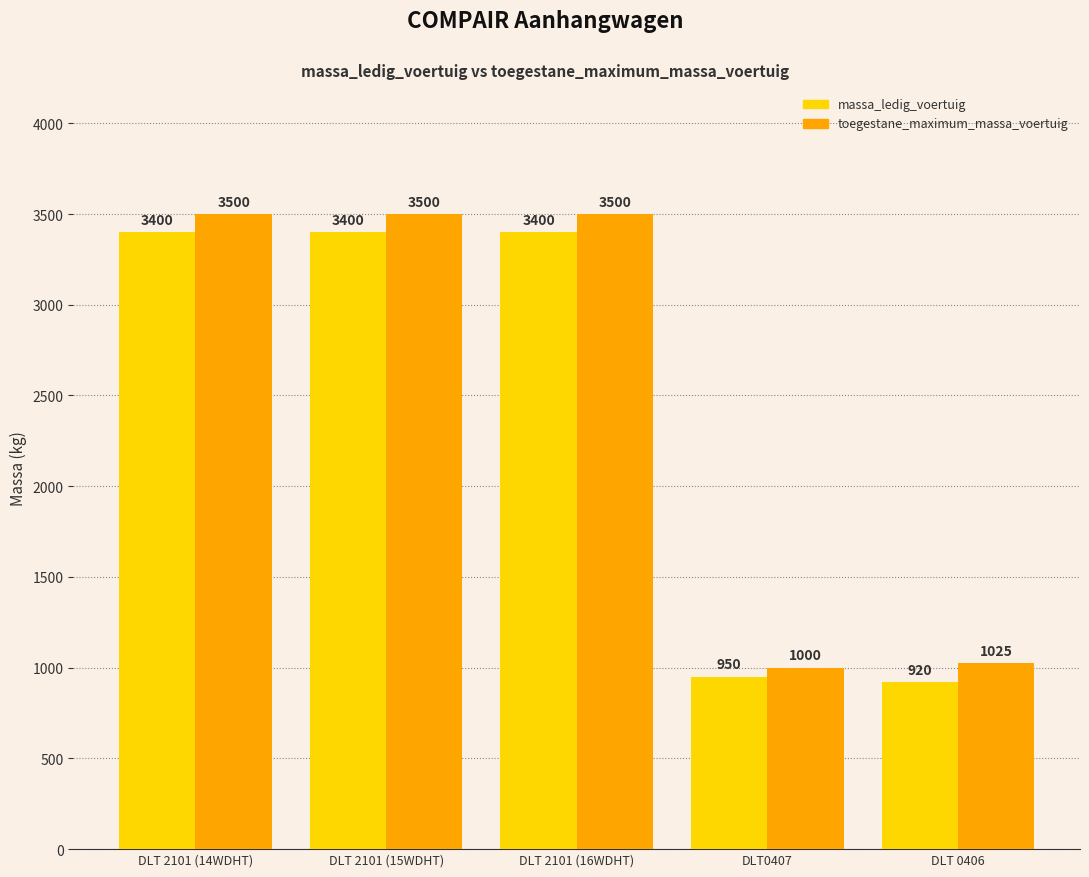

How many series are shown in this chart?

2